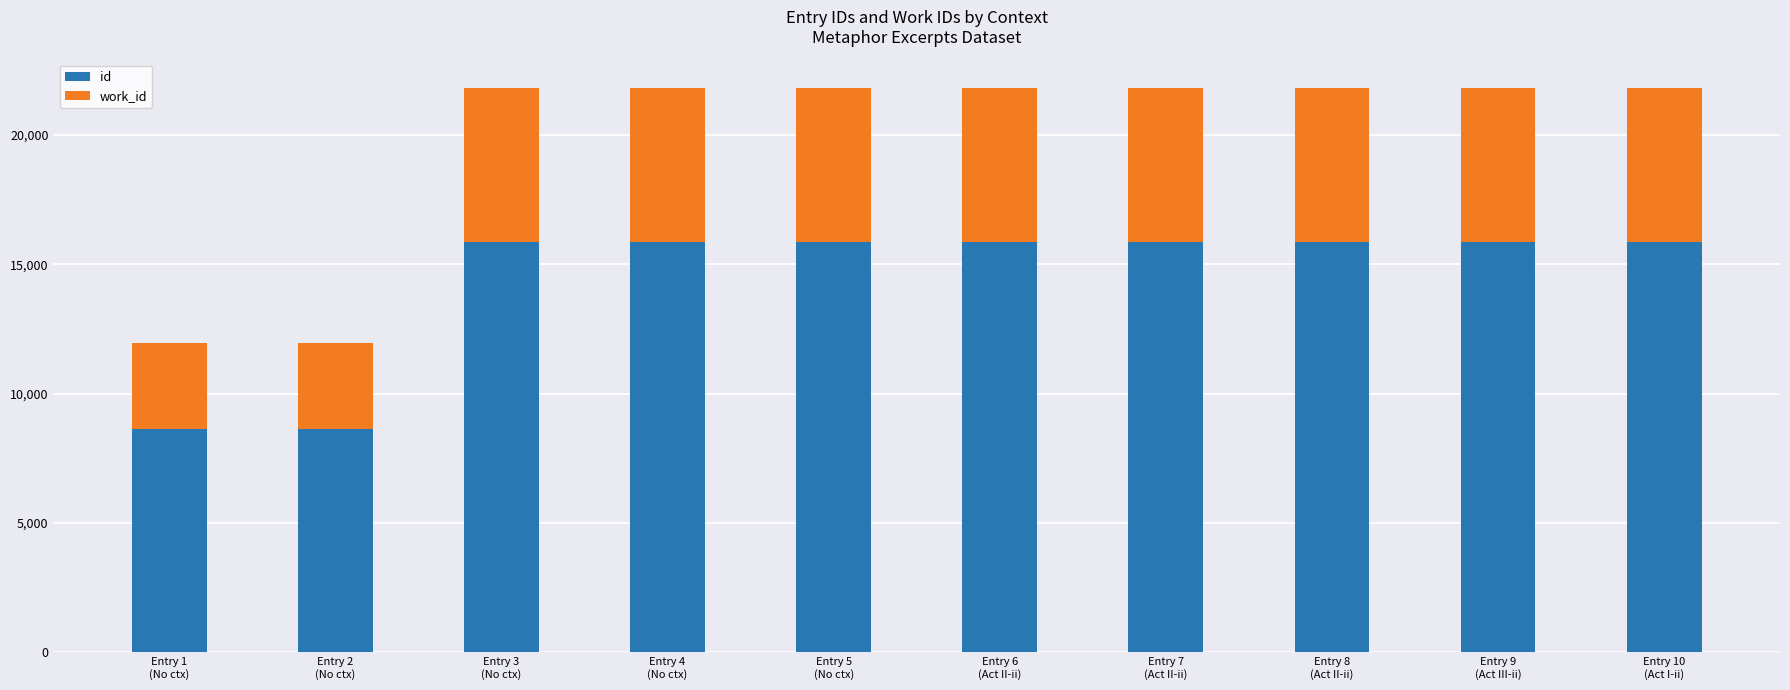

What is the difference between the maximum and minimum values in the id series?

7253